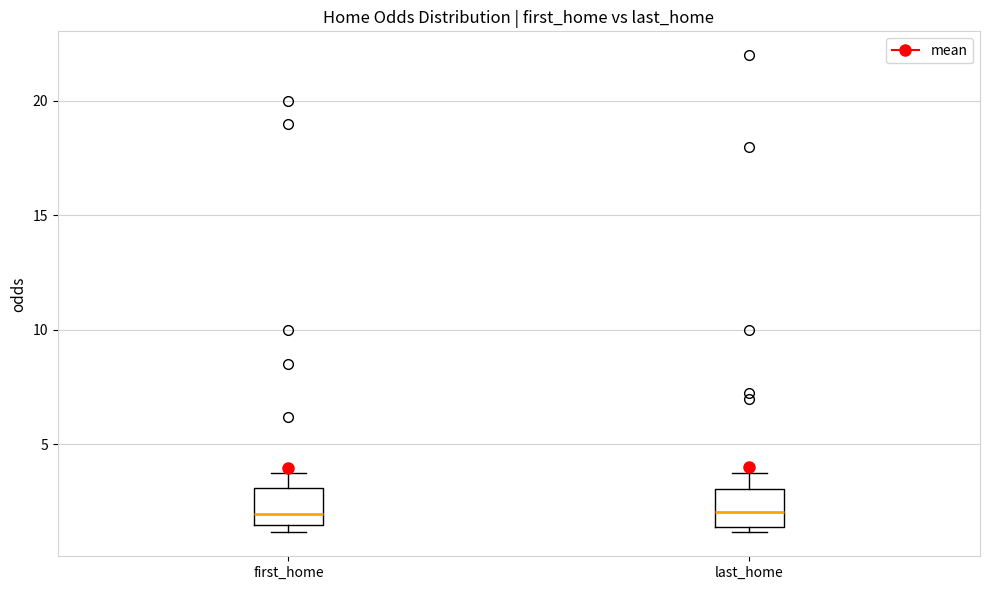

Where does the upper whisker of the box for first_home end on the y-axis? The values are not printed on the chart, so give them approximately, as read against the axis.

4.0